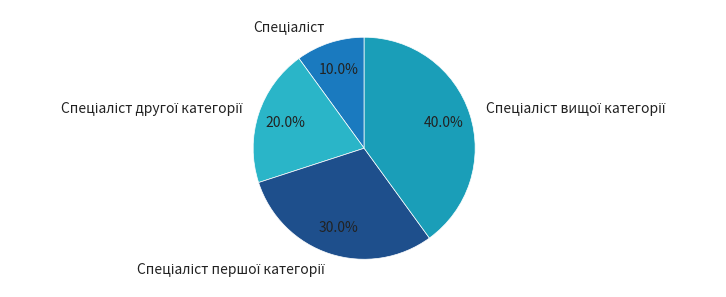

Does any single category account for the majority?

No